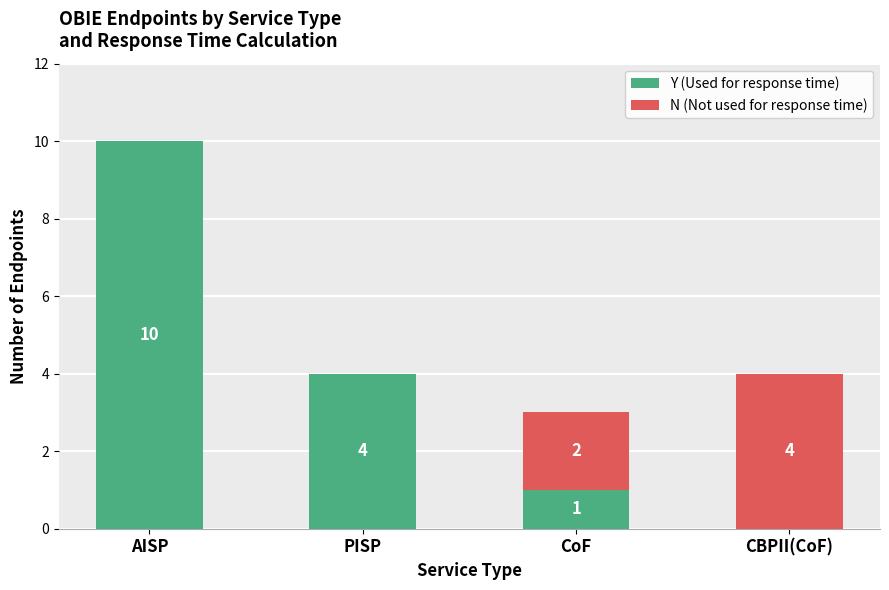

Reading left to right, what are the values for Y (Used for response time)?

AISP=10	PISP=4	CoF=1	CBPII(CoF)=0